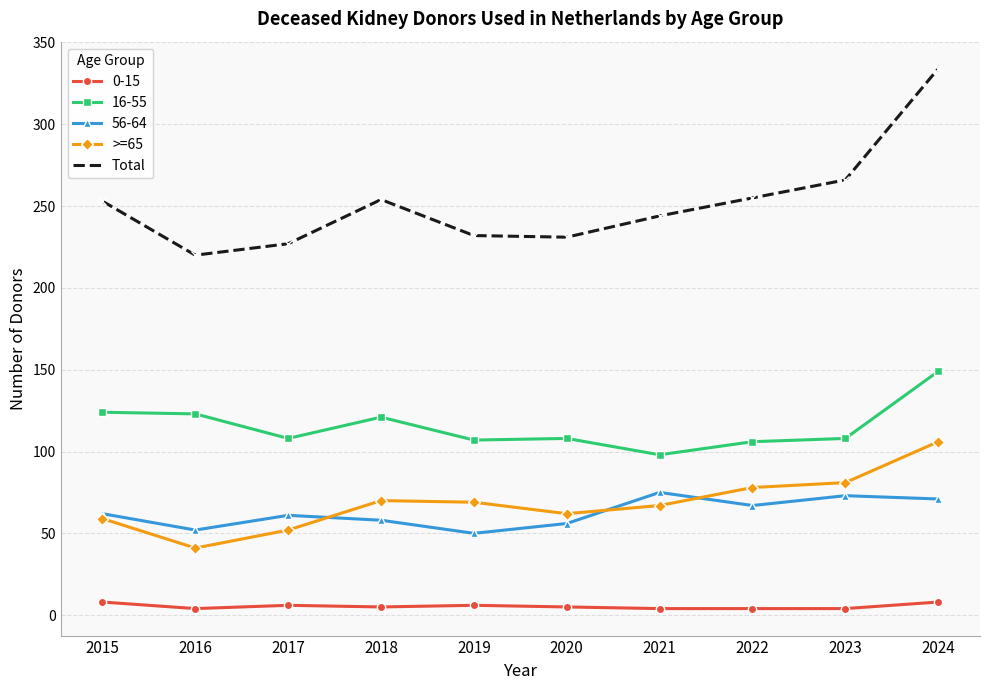

How many interior local peaks does the >=65 series have?

1